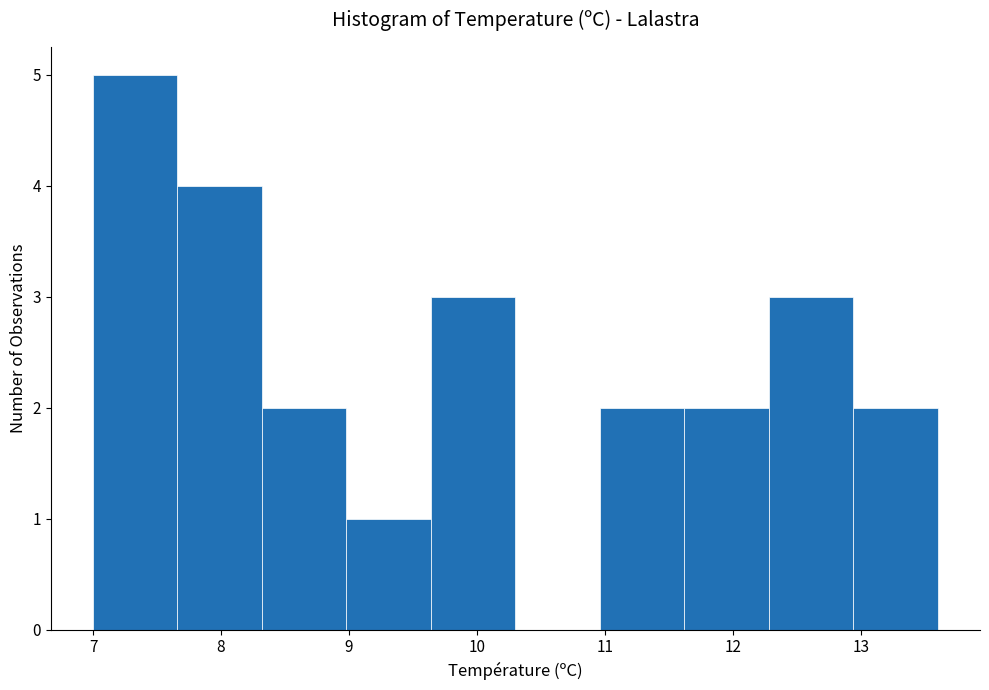

Reading left to right, list every bar in this chart as the range it spans on the x-axis followed by its height. Neither the bar edges nor the heights are printed on the chart, so give them approximately, as read against the axes.

7.00 to 7.66: 5
7.66 to 8.32: 4
8.32 to 8.98: 2
8.98 to 9.64: 1
9.64 to 10.30: 3
10.30 to 10.96: 0
10.96 to 11.62: 2
11.62 to 12.28: 2
12.28 to 12.94: 3
12.94 to 13.60: 2